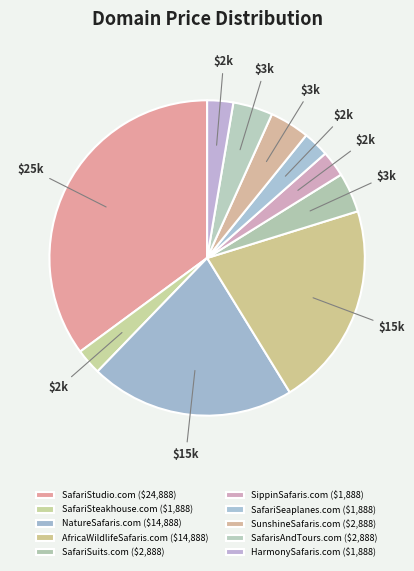

To the nearest percent, what is the difference between the SunshineSafaris.com and SippinSafaris.com slice percentages?

1%